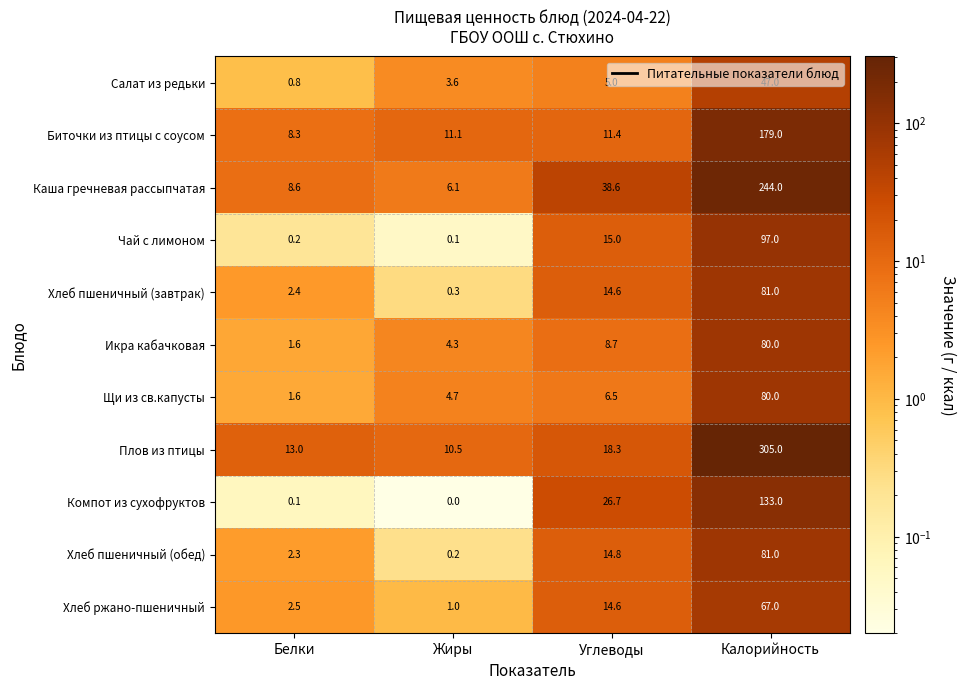

At how many categories does at least one series exceed 207?

1